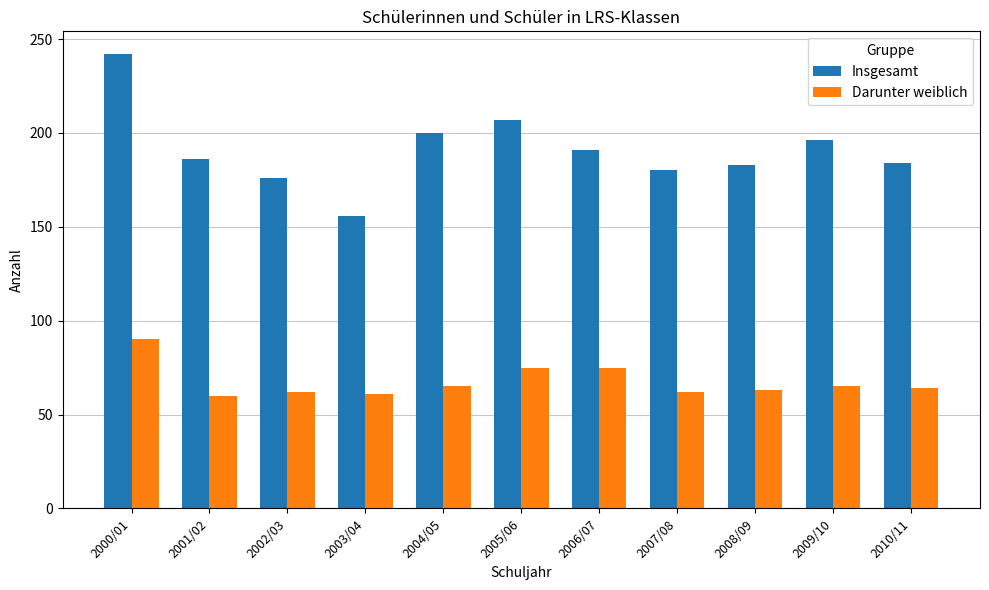

Rank the series by their average value, from lowest to highest.

Darunter weiblich, Insgesamt